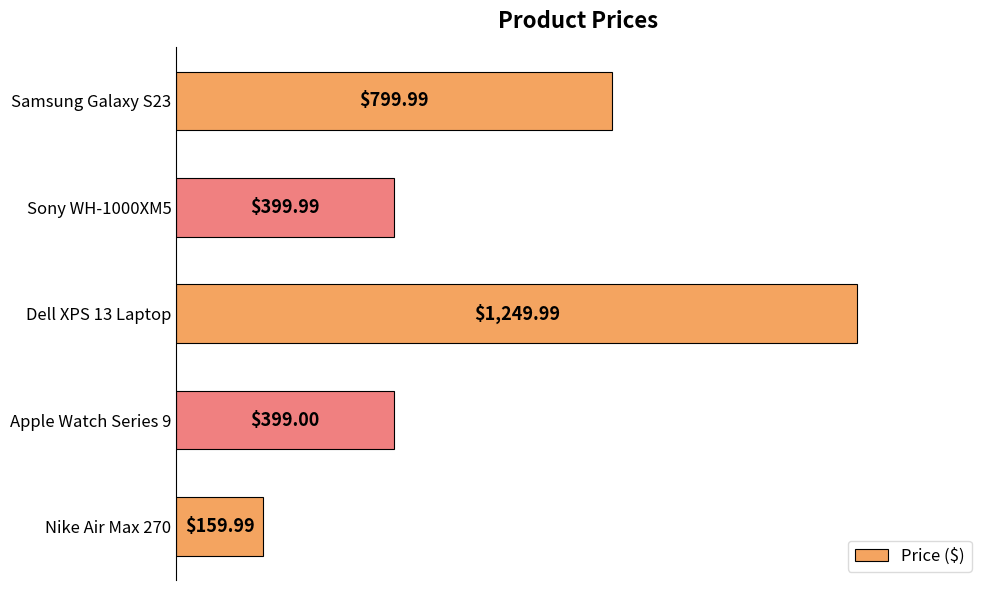

What is the difference between the maximum and minimum values?

1090.0